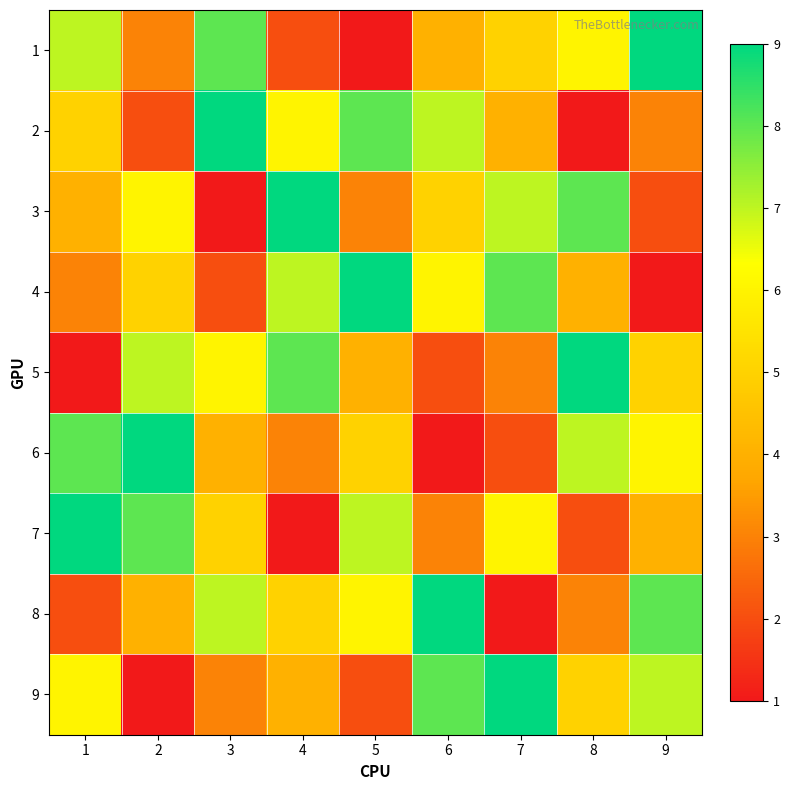

What is the total value across all series at 2?

45